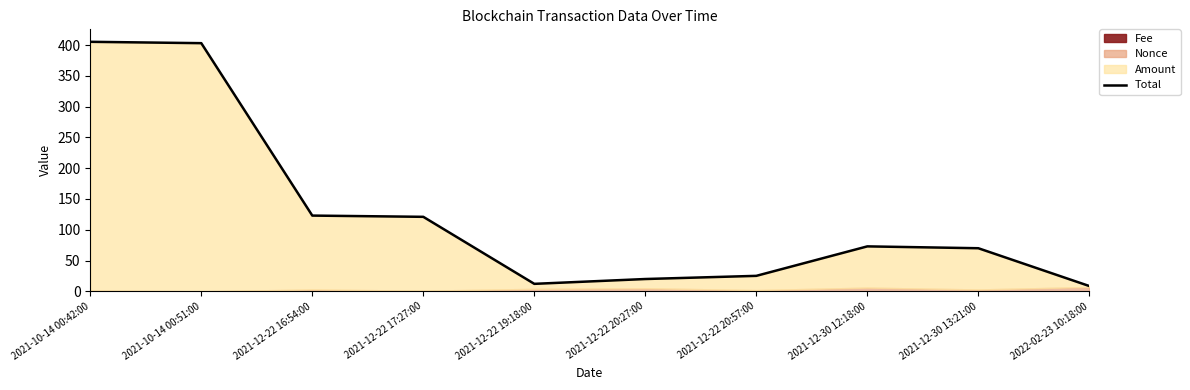

The value at 2021-10-14 00:51:00 is 558.7. True or false?

False